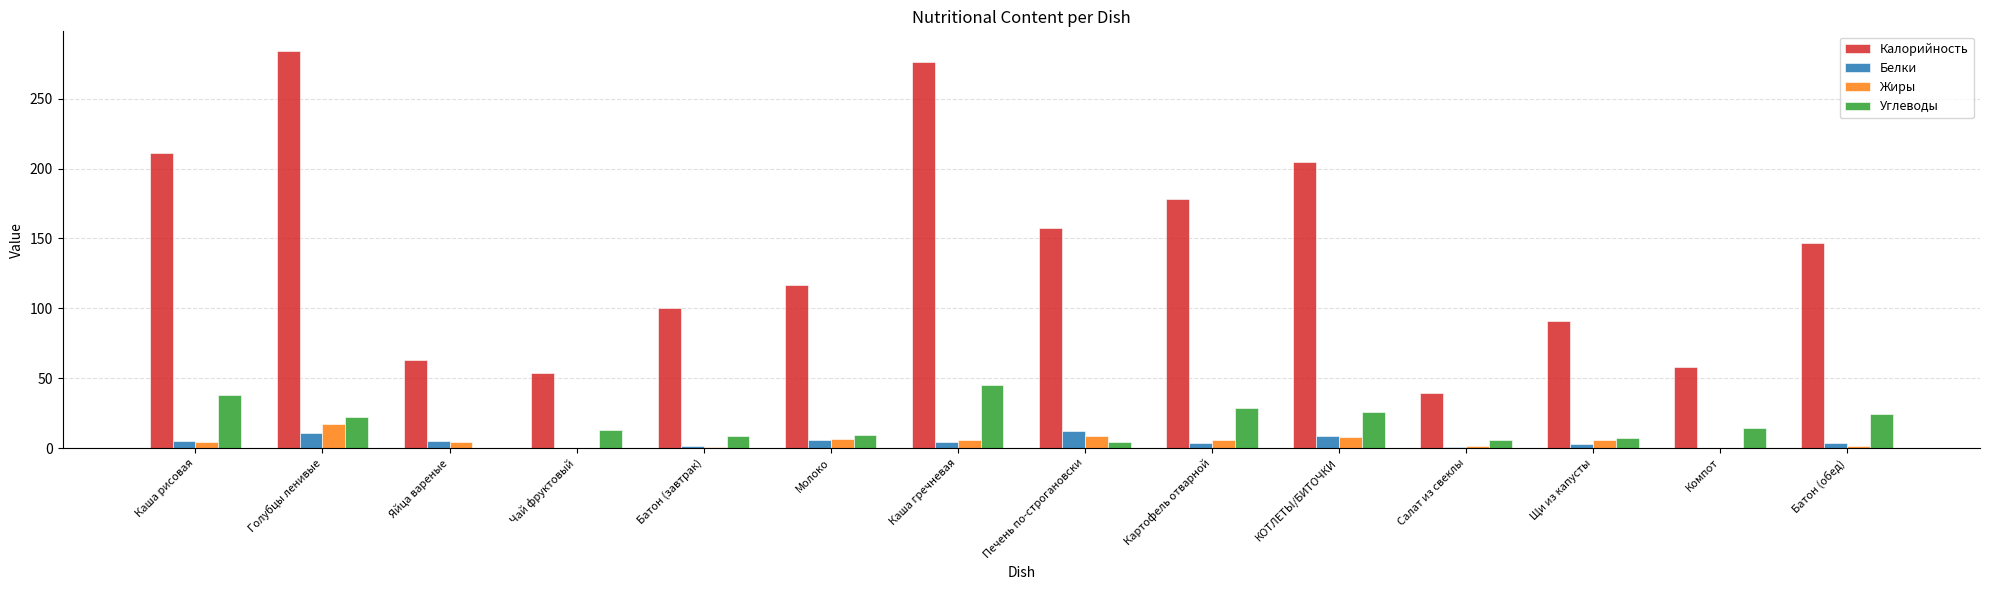

Which series has the widest spread of values?

Калорийность